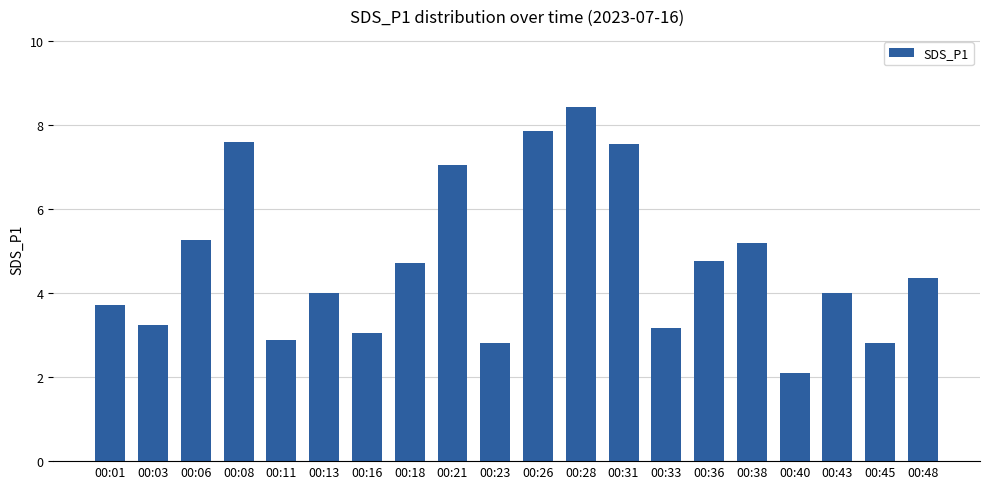

Does the chart contain any negative values?

No